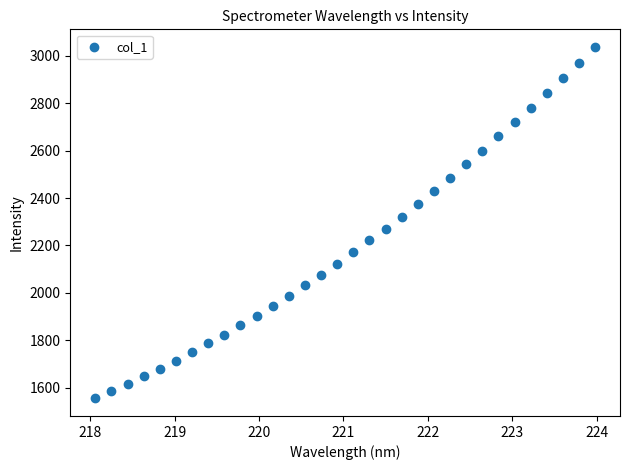

What is the range of Y values (max minus min)?

1484.2